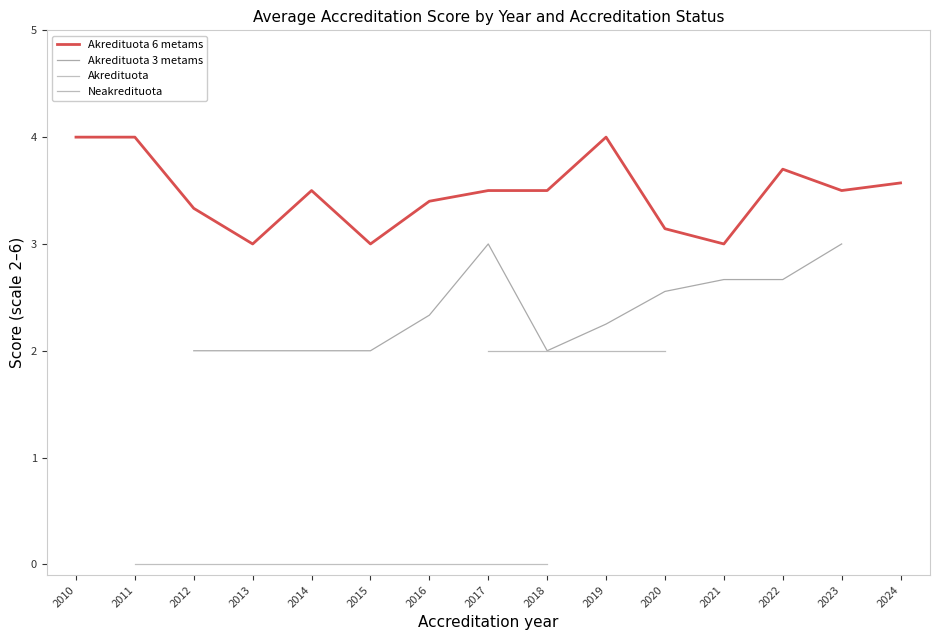

The value of Akredituota 6 metams at 2018 is 0.8. True or false?

False